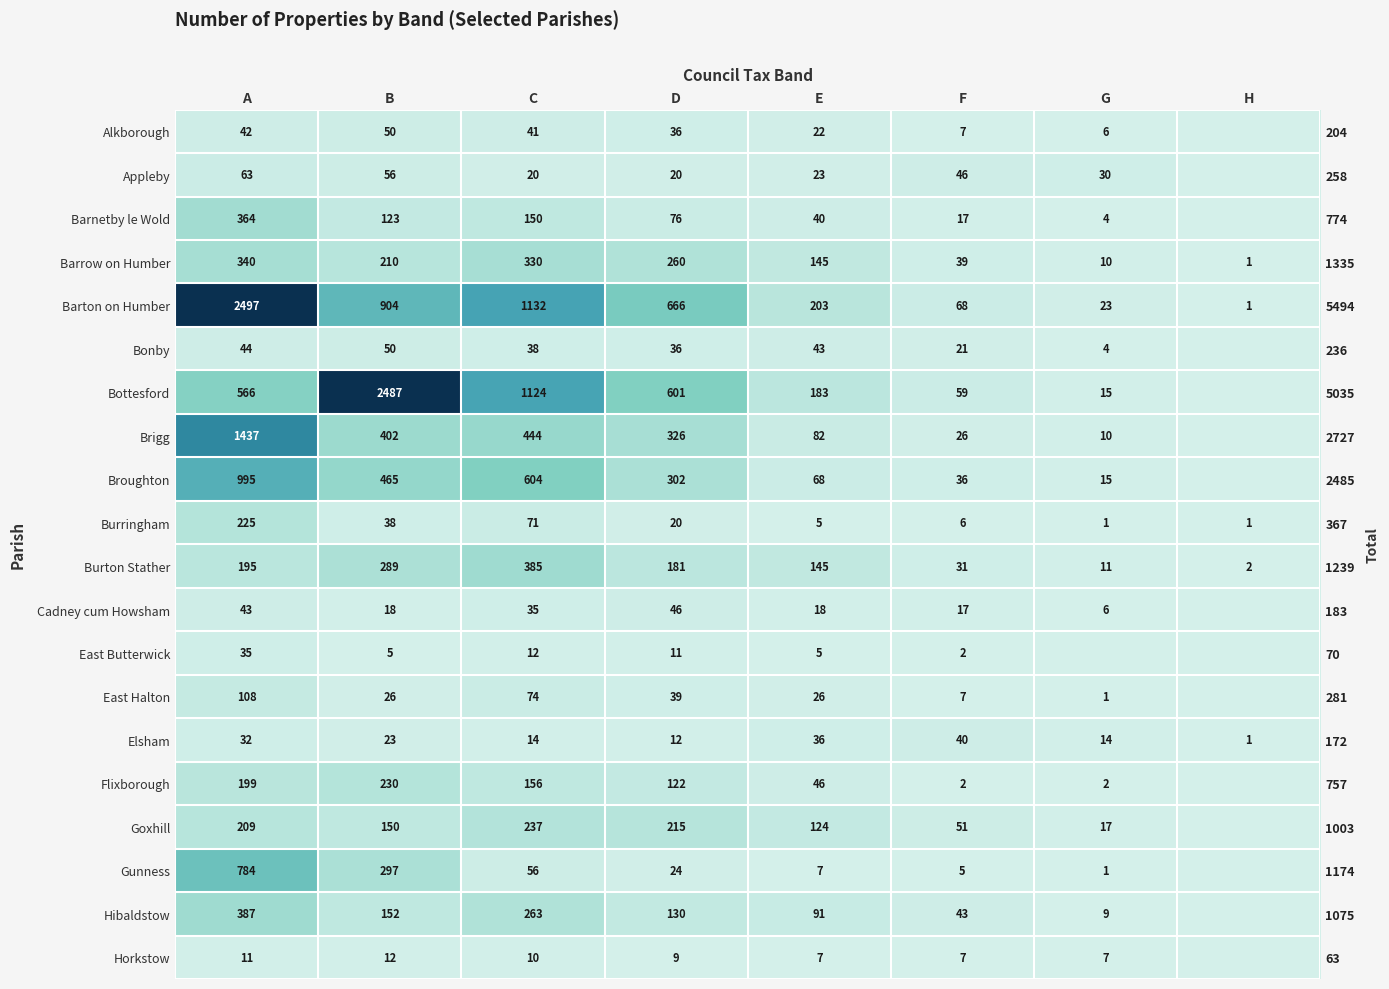

How many values in the Barnetby le Wold series exceed 76?

3